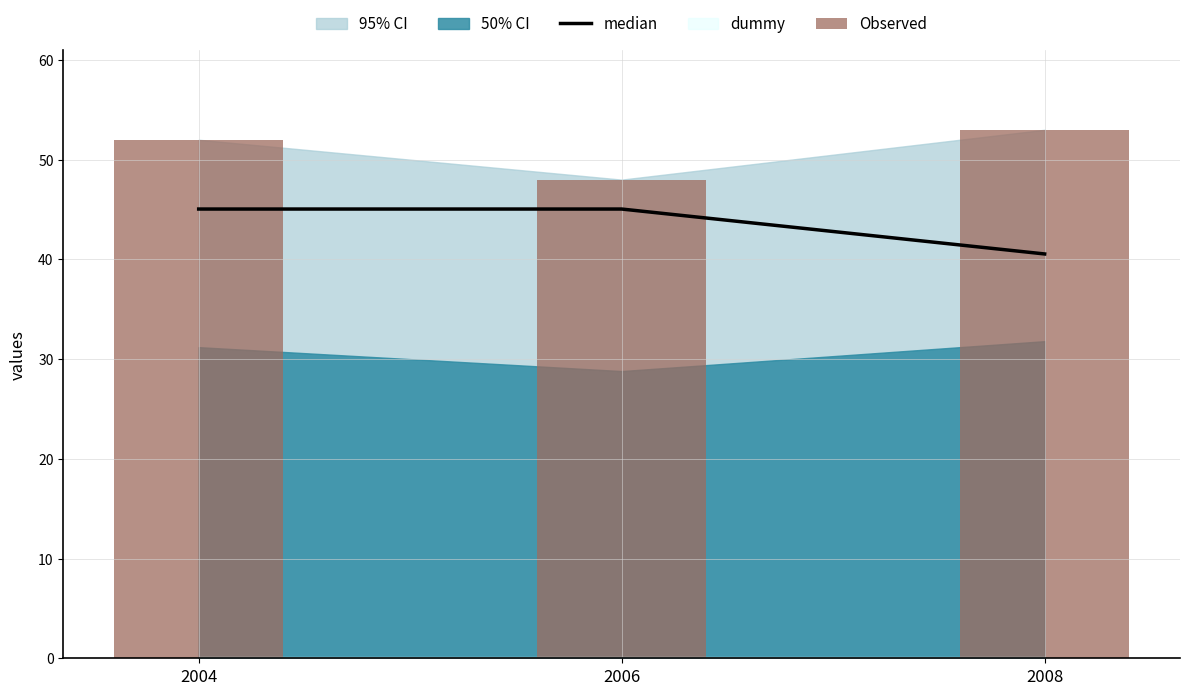

Reading right to left, list all the values displayed in this chart.

median: 40.5	45.0	45.0
Observed: 53.0	48.0	52.0